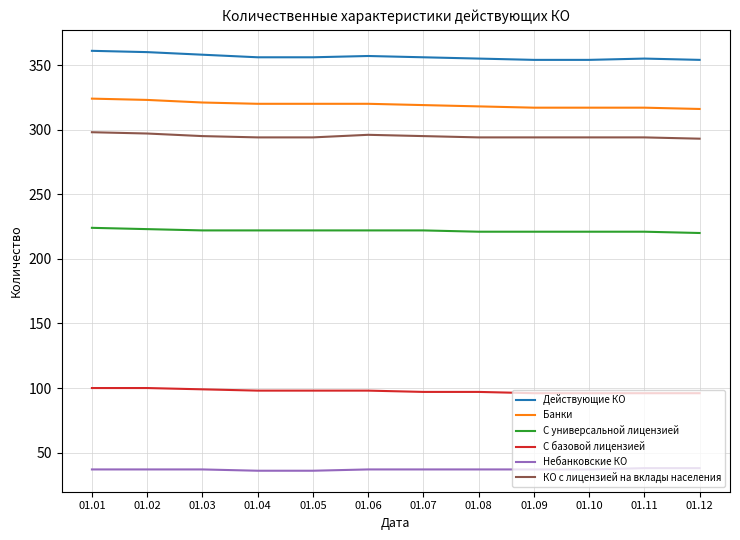

At how many categories does at least one series exceed 232?

12